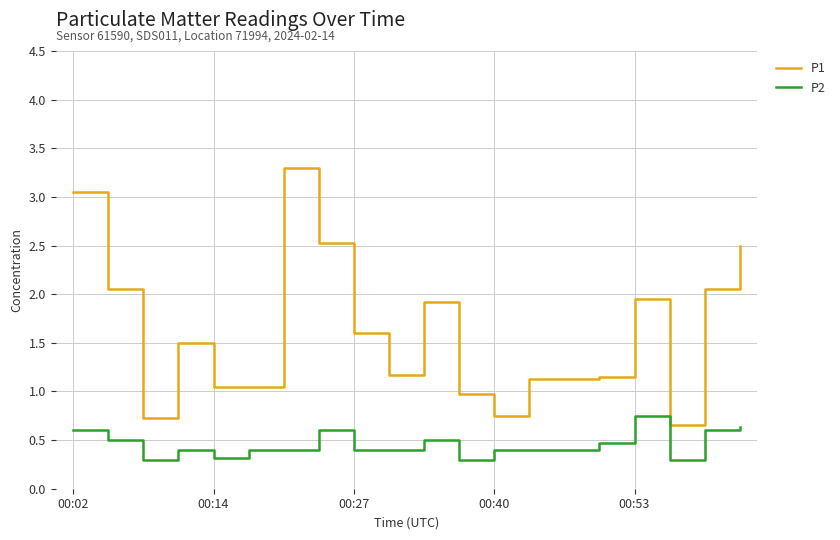

Which series has the largest total across all categories?

P1